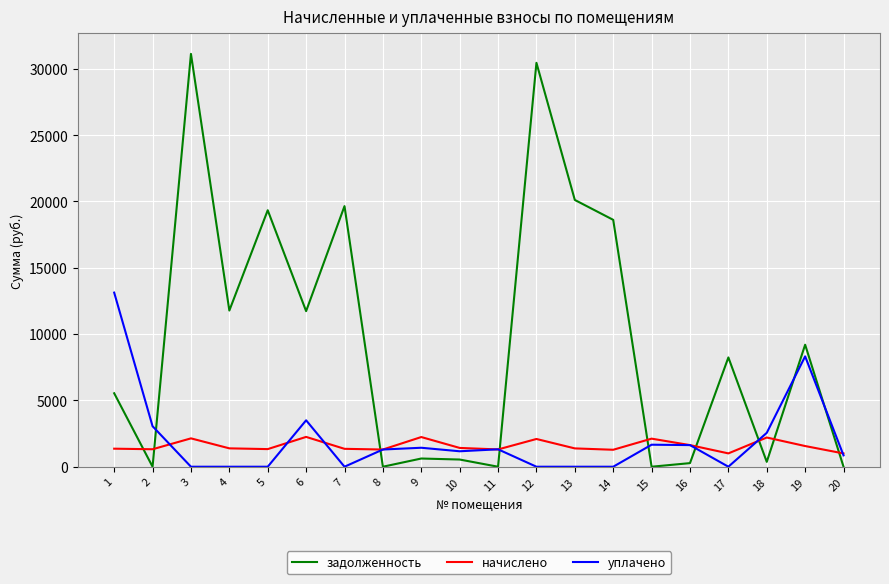

The value of уплачено at 2 is 3052.8. True or false?

True